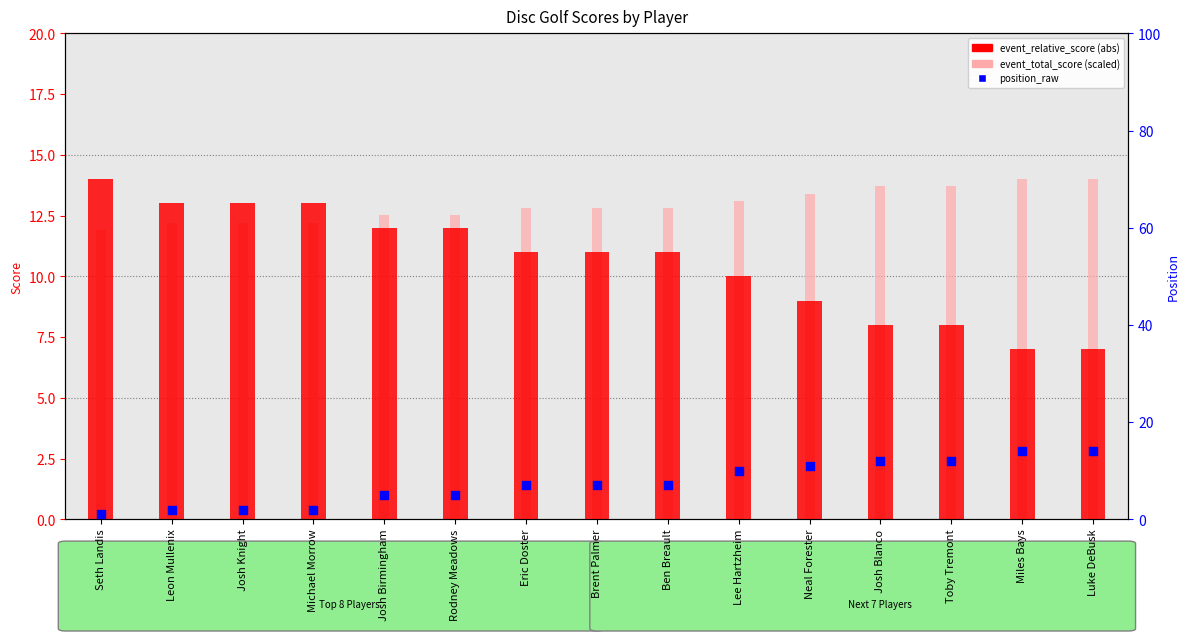

What are all the series names shown in the legend?

event_relative_score, event_total_score (scaled), position_raw